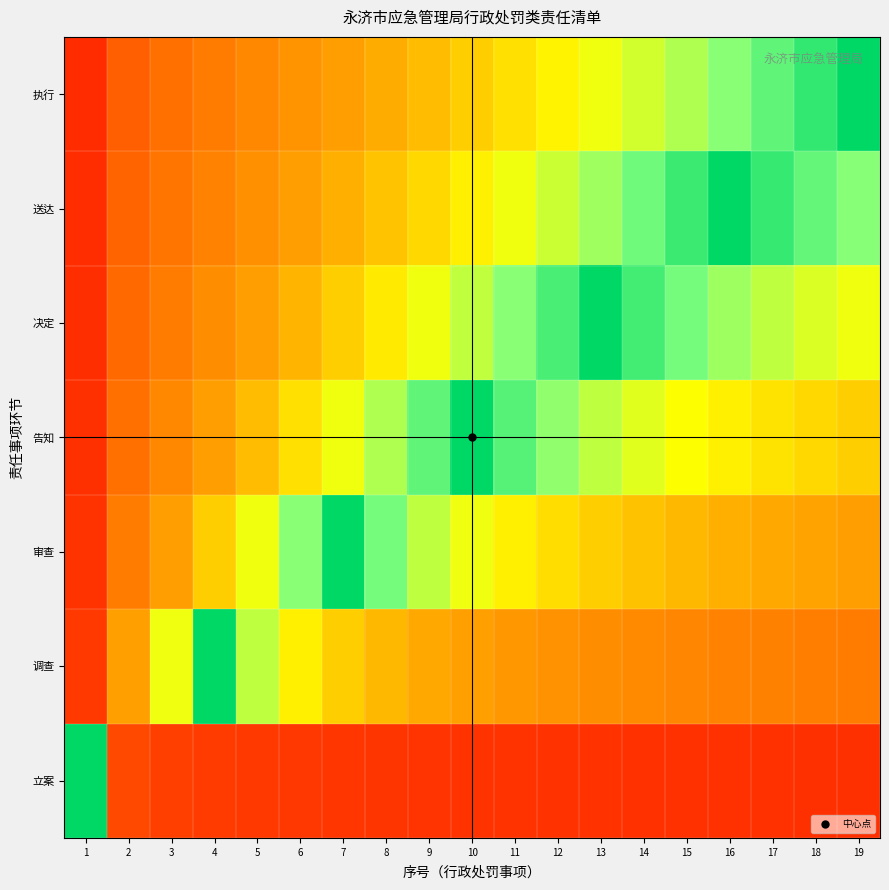

At how many categories does at least one series exceed 0?

19